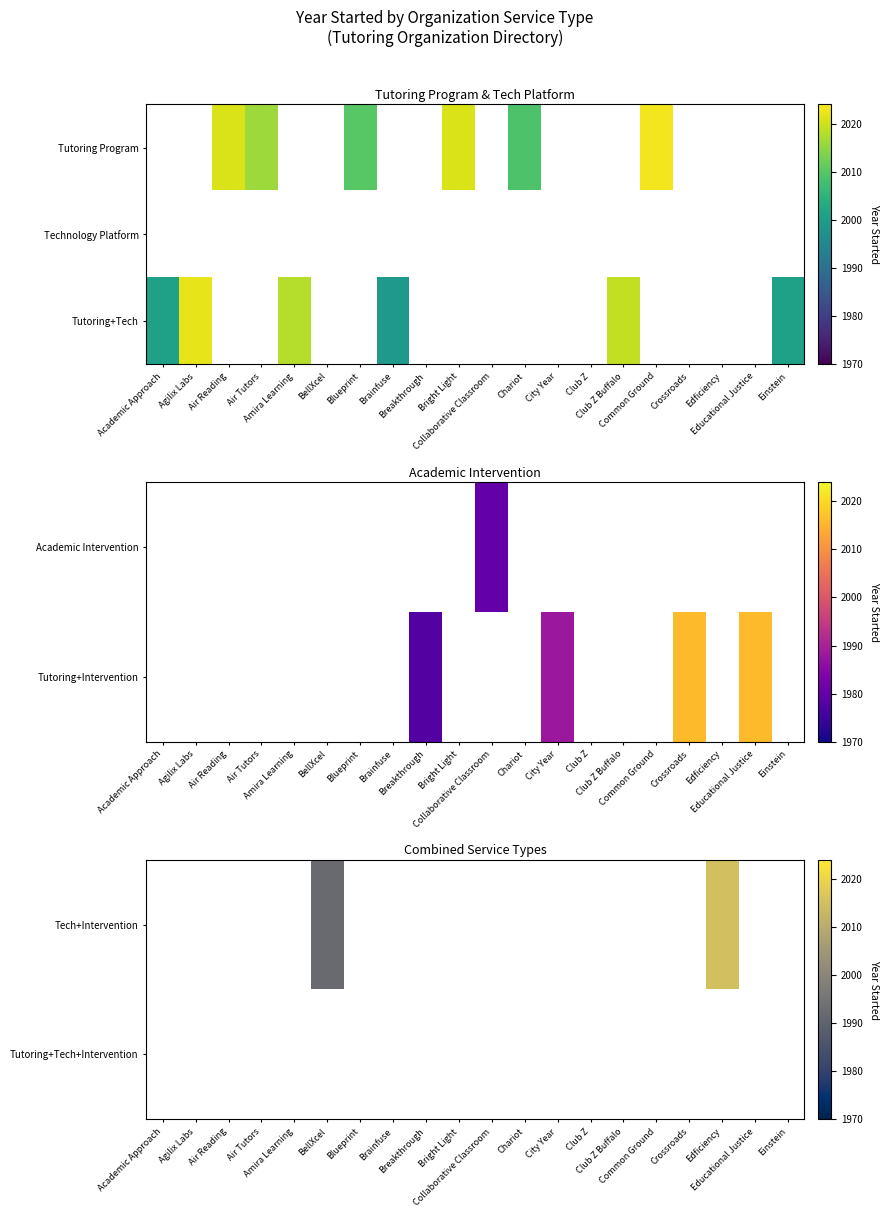

The value of Tutoring+Tech at Academic Approach is 522.1. True or false?

False